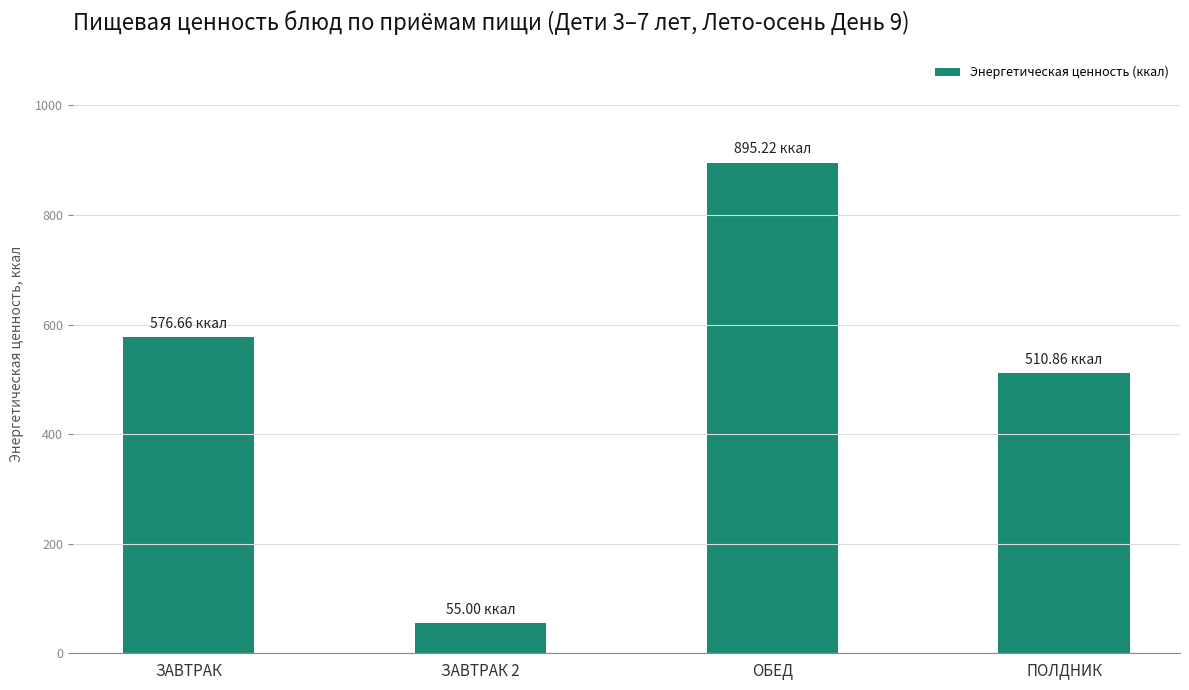

What position from the right is ПОЛДНИК?

1